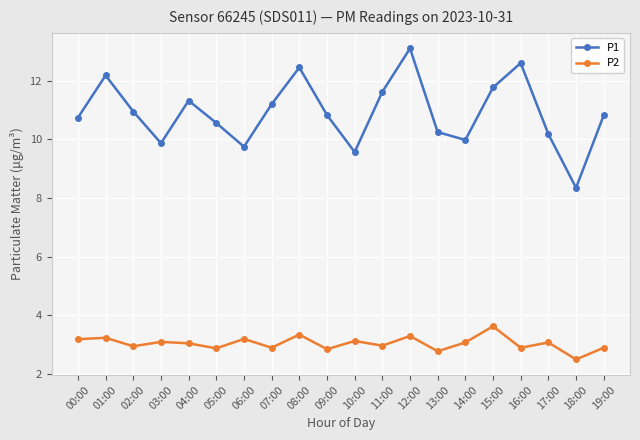

Where does the P1 series first go above 10?

00:00